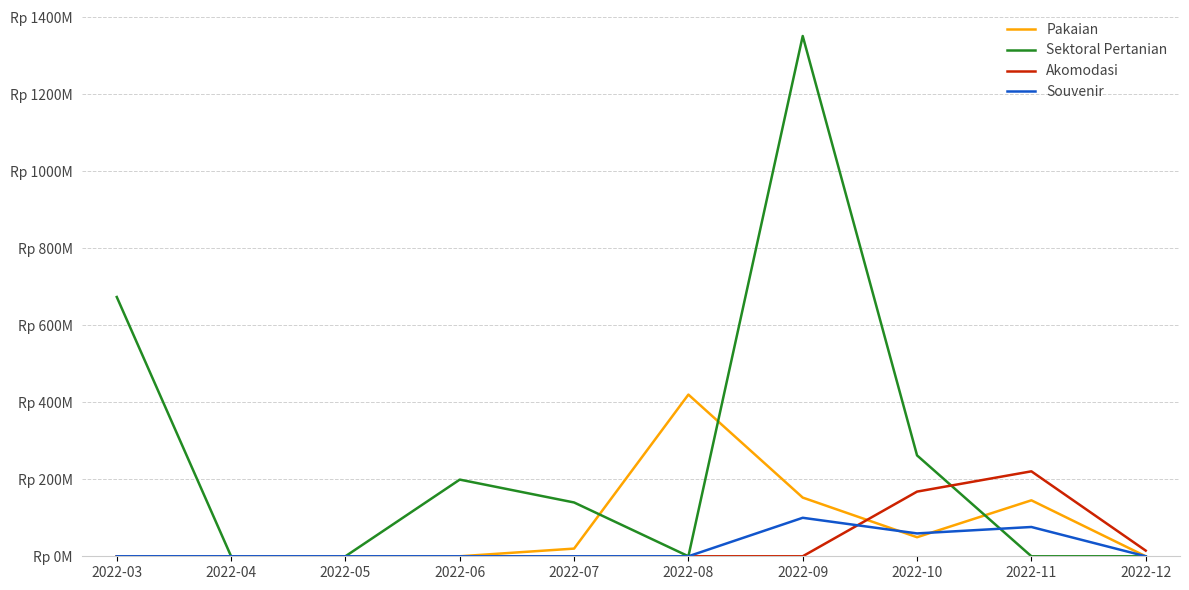

Between 2022-03 and 2022-05, which series saw the biggest shift?

Sektoral Pertanian